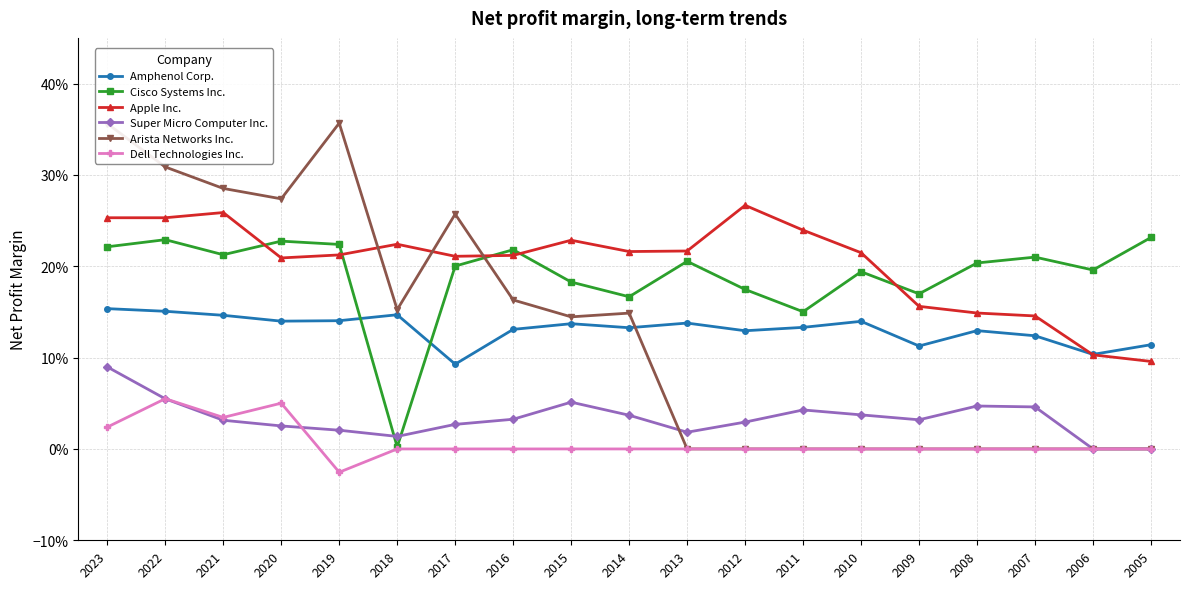

Which has a higher value, 2011 or 2005?

2011